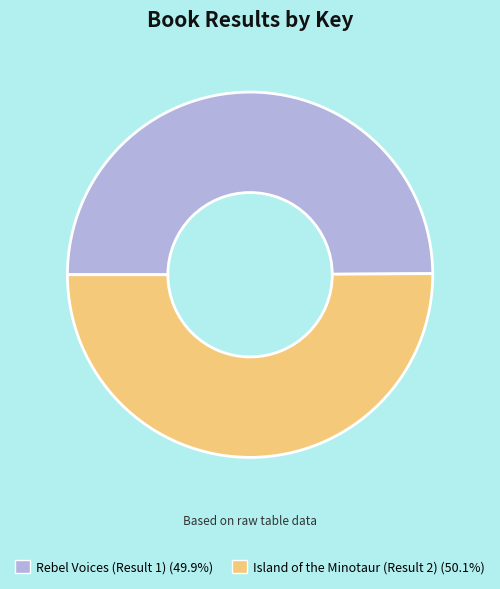

What is the ratio of the value at Rebel Voices (Result 1) (49.9%) to the value at Island of the Minotaur (Result 2) (50.1%)?

1.0